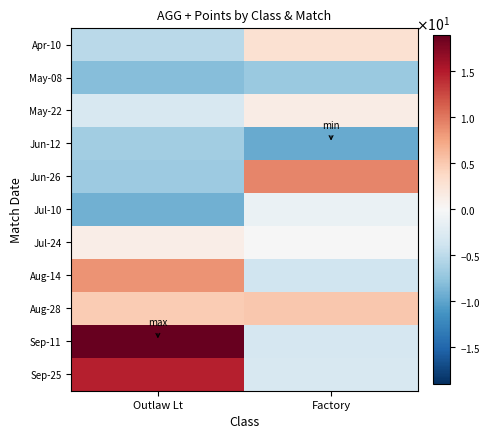

Reading left to right, transcribe all the data shown in this chart.

Apr-10: Outlaw Lt=-5.1	Factory=2.9
May-08: Outlaw Lt=-8.1	Factory=-7.1
May-22: Outlaw Lt=-3.1	Factory=1.4
Jun-12: Outlaw Lt=-6.6	Factory=-9.6
Jun-26: Outlaw Lt=-6.8	Factory=9.2
Jul-10: Outlaw Lt=-9.1	Factory=-1.3
Jul-24: Outlaw Lt=1.2	Factory=-0.1
Aug-14: Outlaw Lt=8.4	Factory=-3.8
Aug-28: Outlaw Lt=4.8	Factory=5.1
Sep-11: Outlaw Lt=18.9	Factory=-3.2
Sep-25: Outlaw Lt=14.7	Factory=-3.1